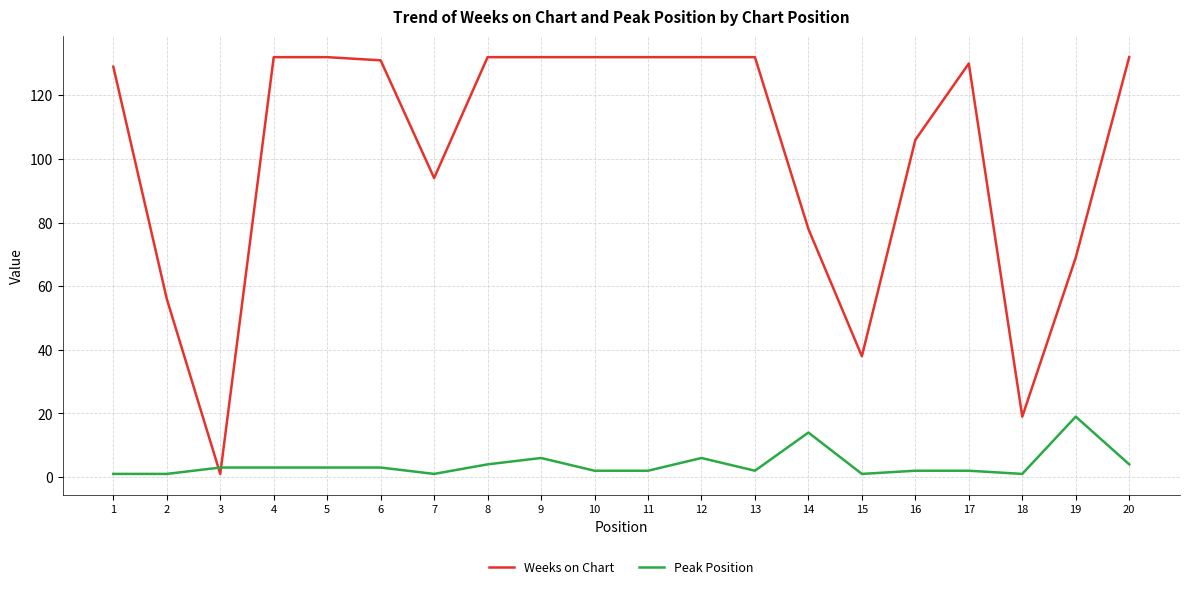

Where do Peak Position and Weeks on Chart first cross each other?

2 and 3